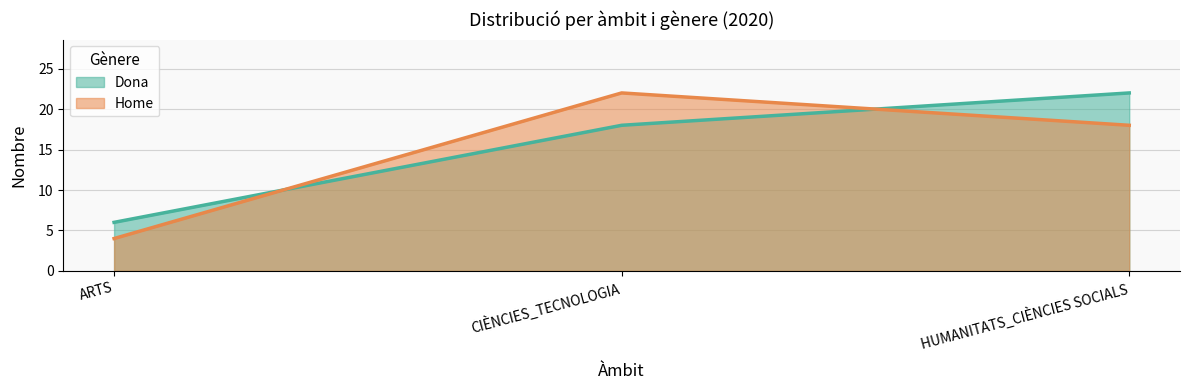

Which series has the largest range (max minus min)?

Home